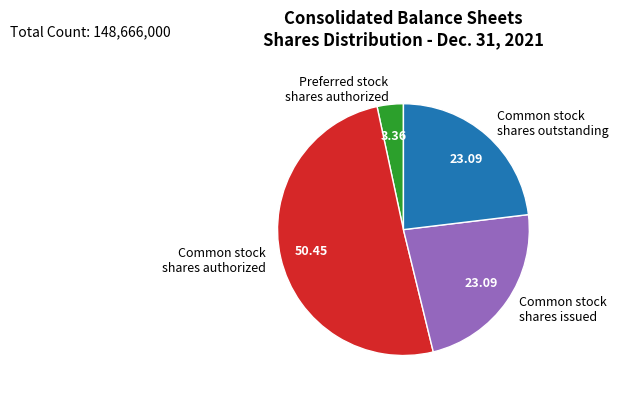

Count the number of slices in the pie.

4